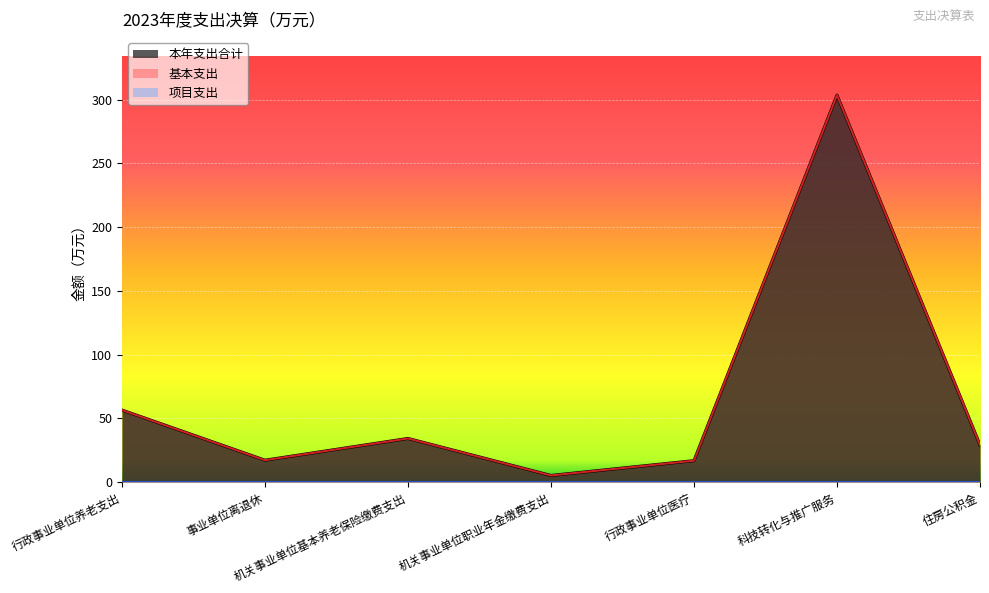

Read the 基本支出 value at 行政事业单位养老支出.

56.5